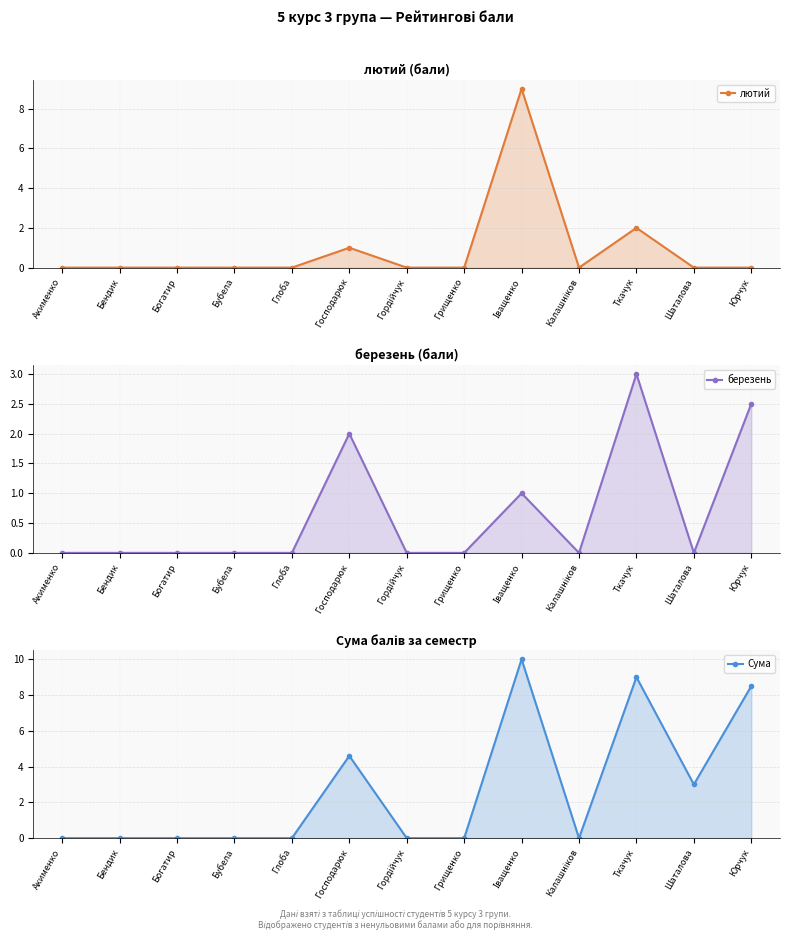

What are all the series names shown in the legend?

лютий, березень, Сума